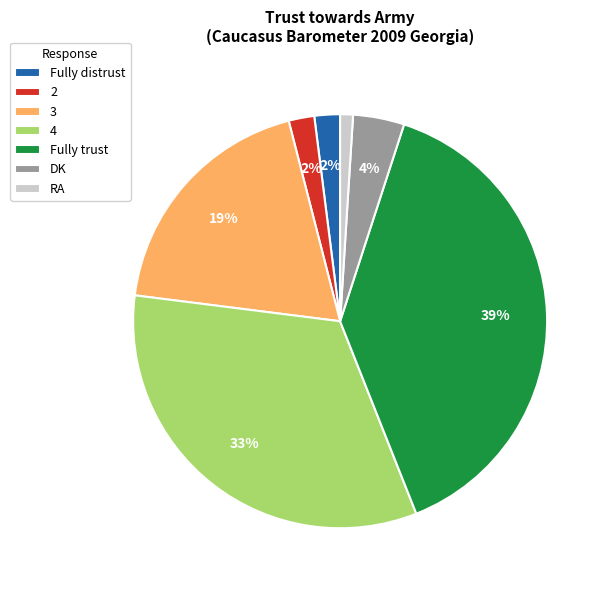

Which slice is the largest?

Fully trust